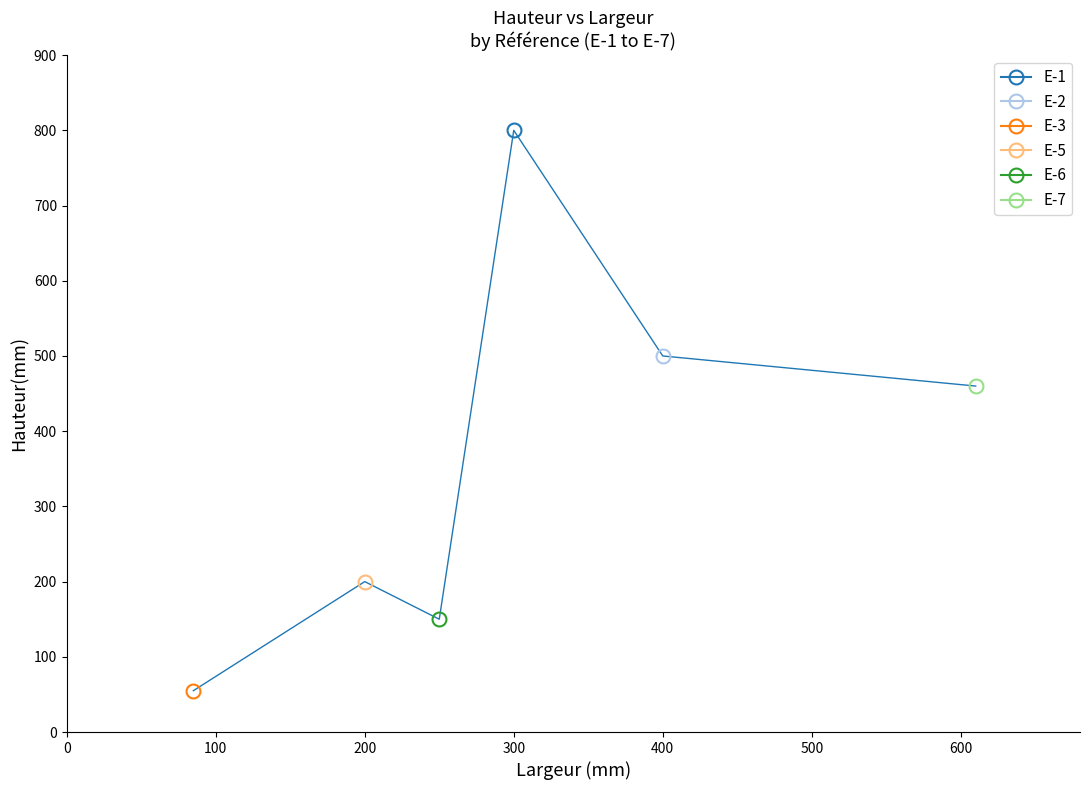

Reading left to right, extract all data points from this chart.

300=800	400=500	85=55	200=200	250=150	610=460